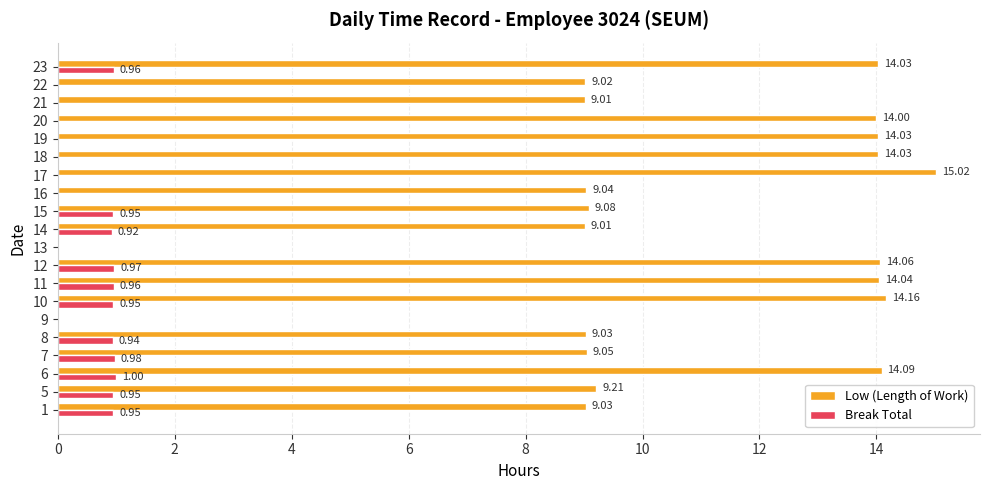

How many data points does each series have?

20